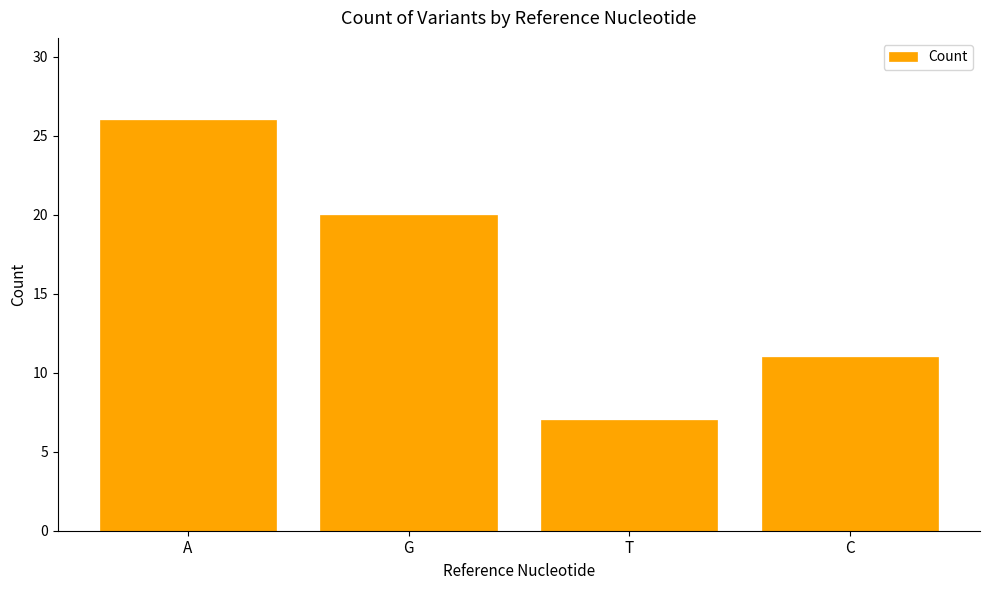

List the labels in order of value, smallest first.

T, C, G, A